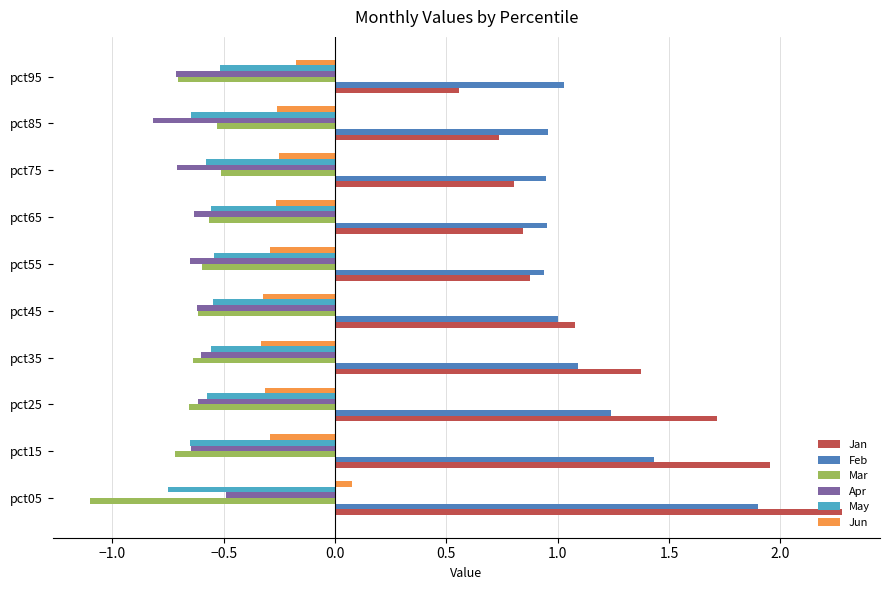

What is the sum of all Jun values?

-2.4